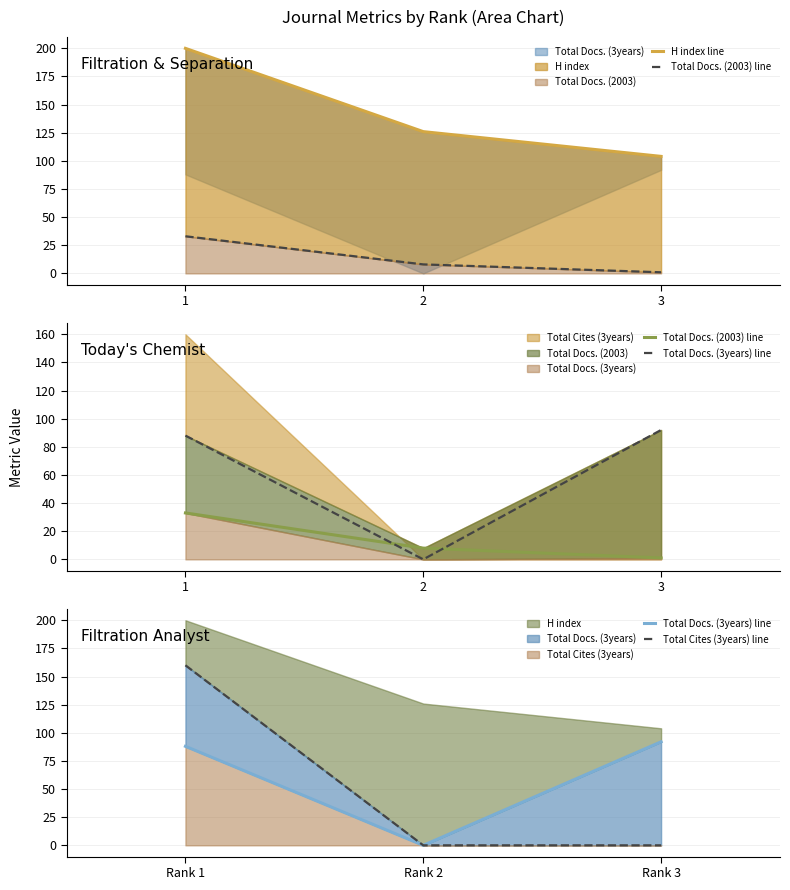

What is the difference between the highest and lowest values at 2?

126